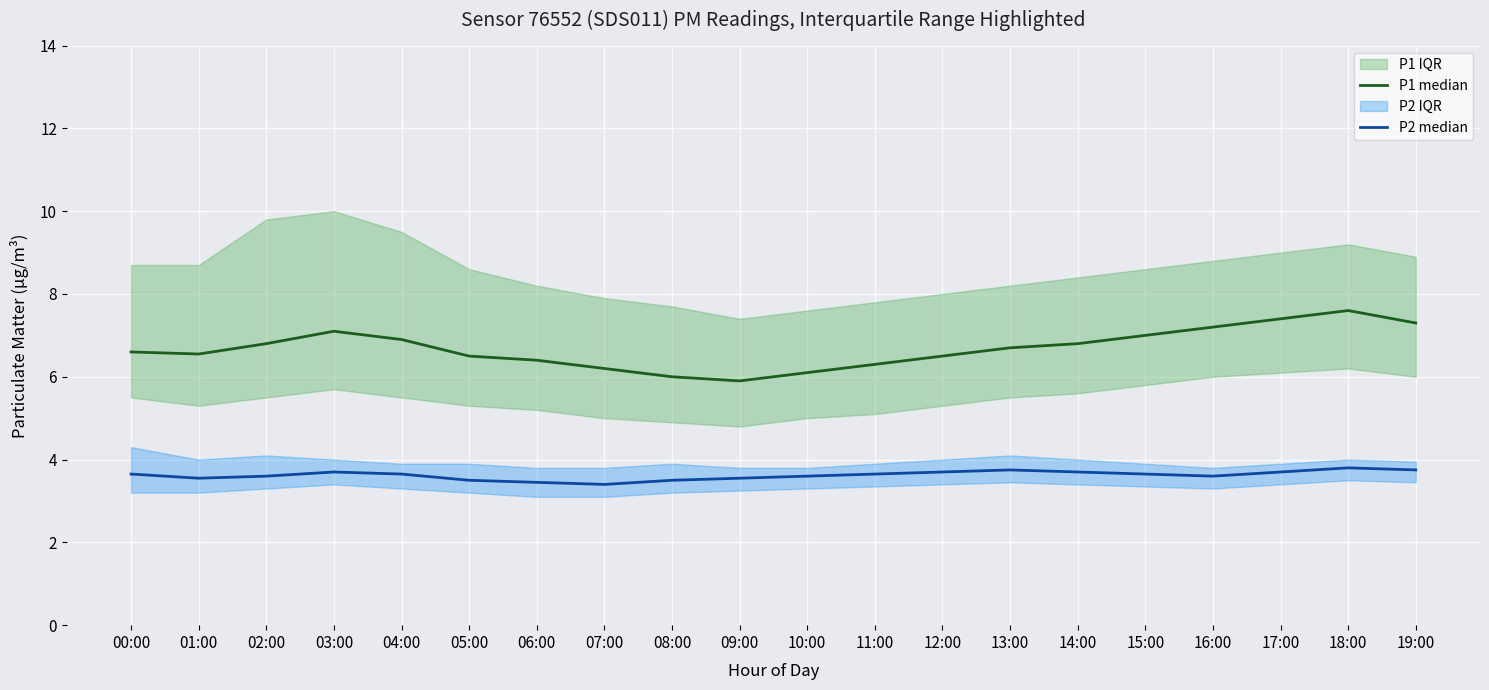

What is the difference between the highest and lowest values at 15:00?

3.4